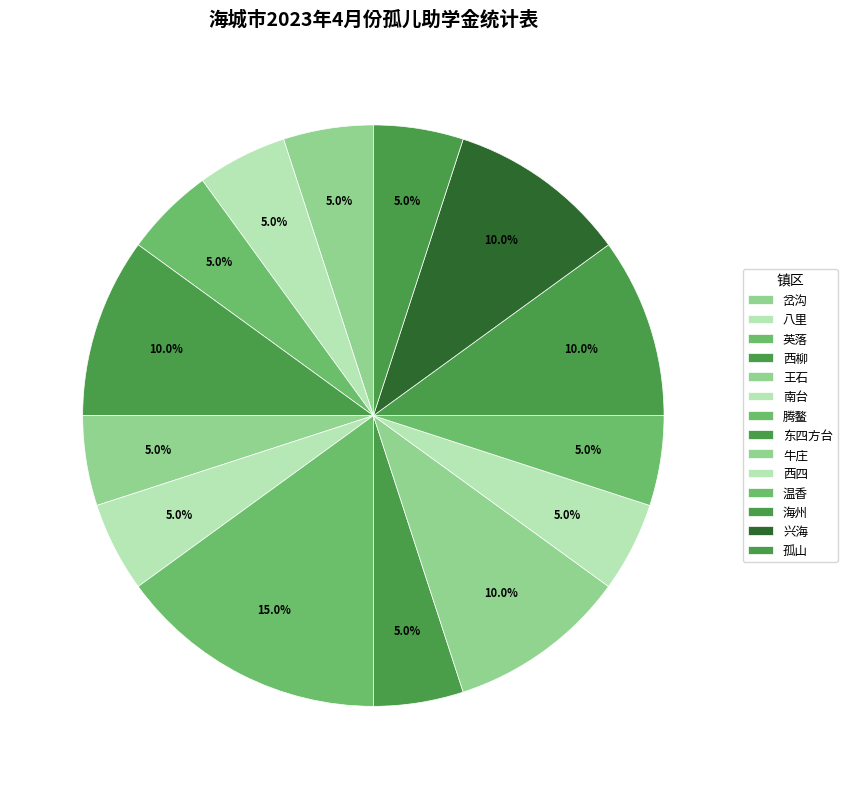

Is there any slice that represents more than half of the pie?

No